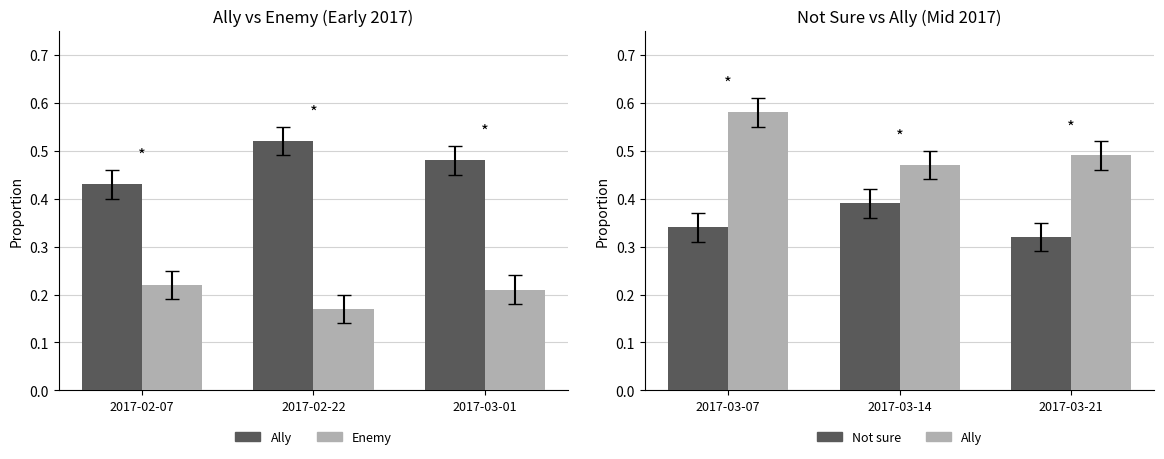

What position from the right is 2017-02-22?

2